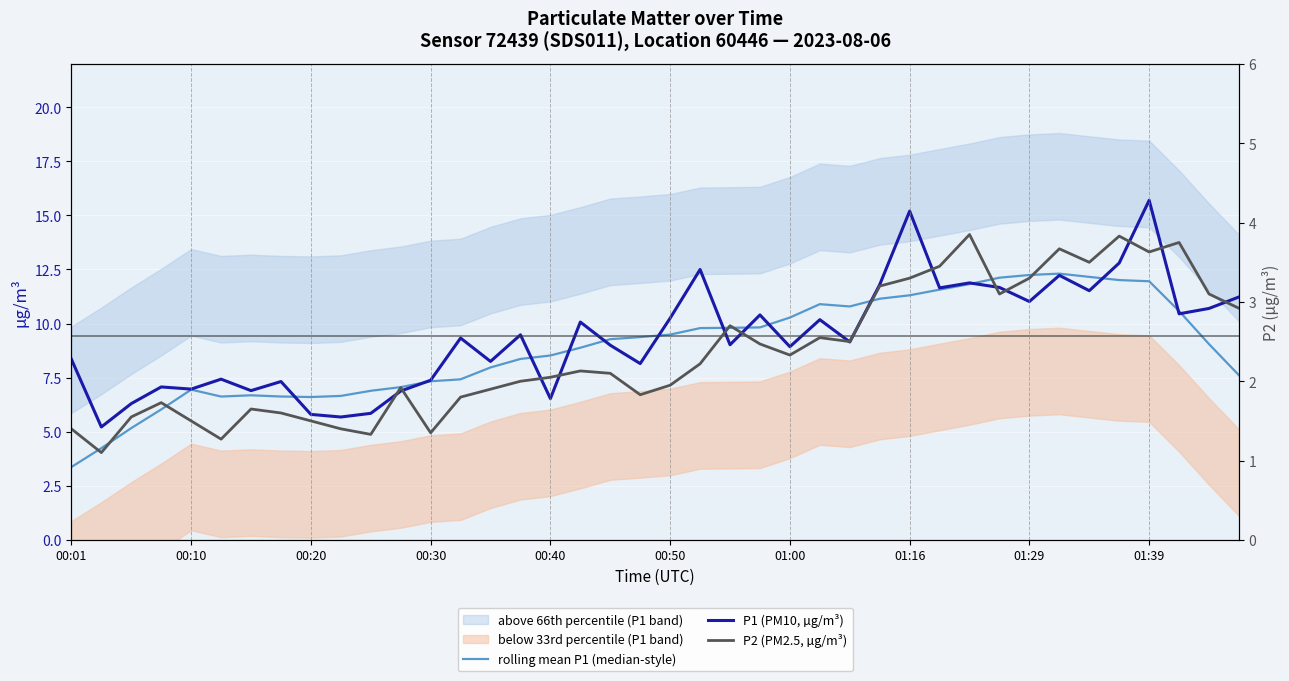

Rank the series at 31 from lowest to highest value.

P2 (PM2.5, µg/m³), P1 (PM10, µg/m³), rolling mean P1 (median-style)